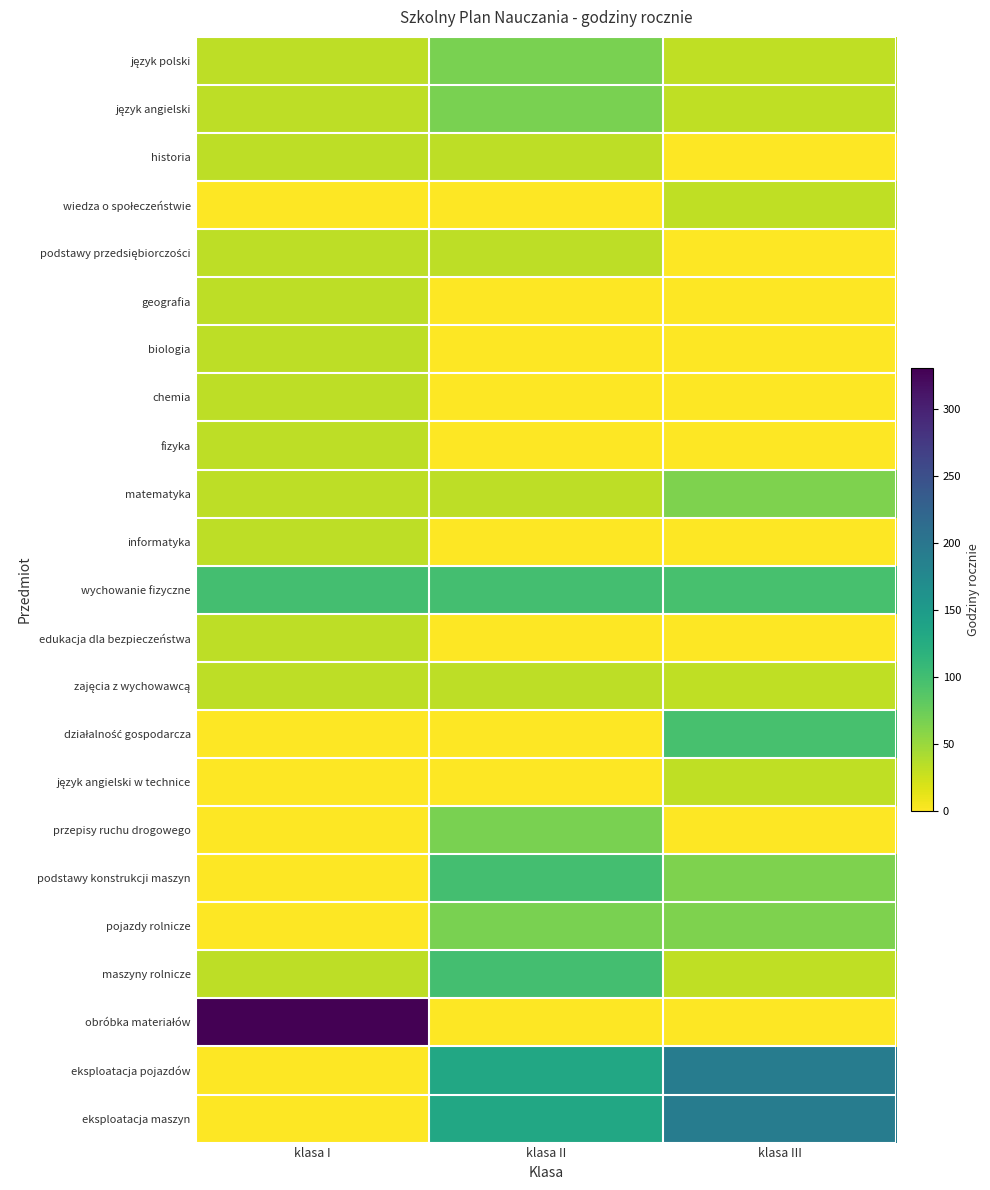

At how many categories does at least one series exceed 251?

1